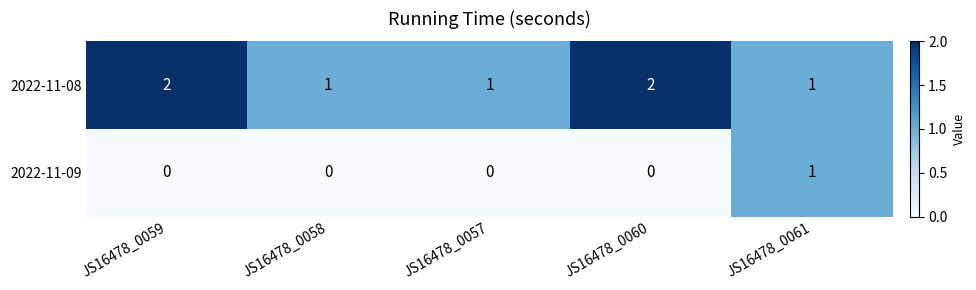

Between JS16478_0058 and JS16478_0060, which series saw the biggest shift?

2022-11-08